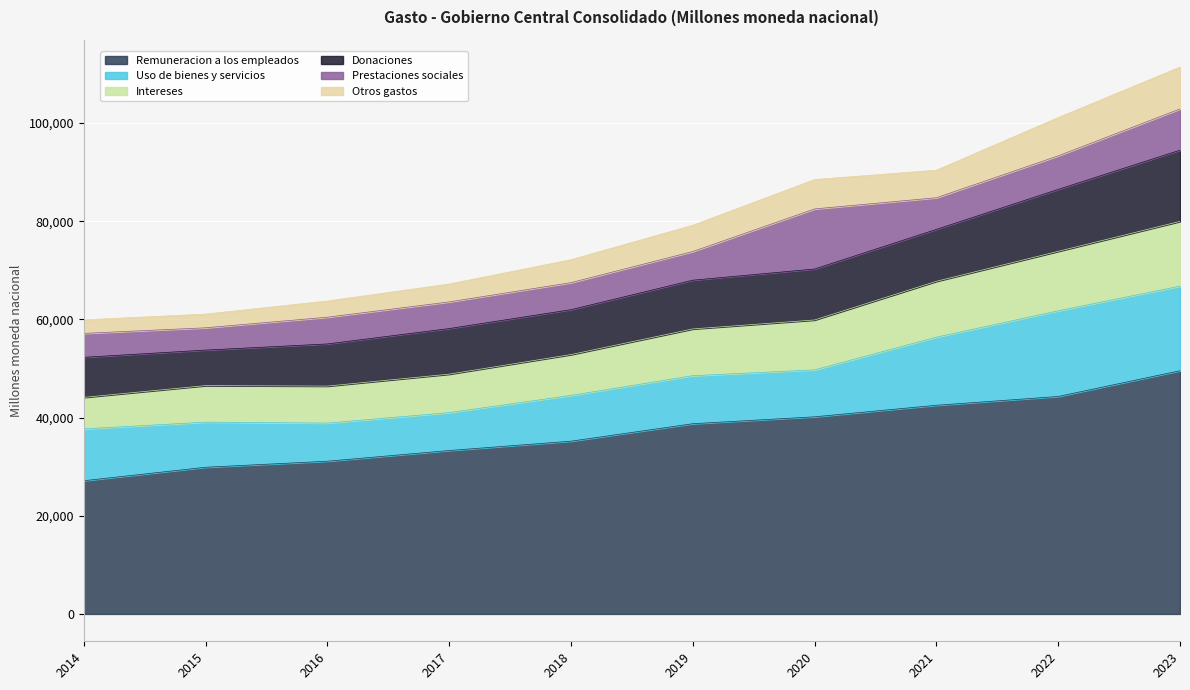

How many interior local valleys does the Intereses series have?

1